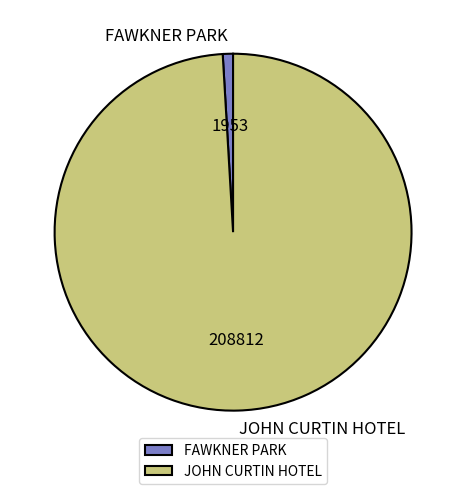

Rank the categories by value from highest to lowest.

JOHN CURTIN HOTEL, FAWKNER PARK